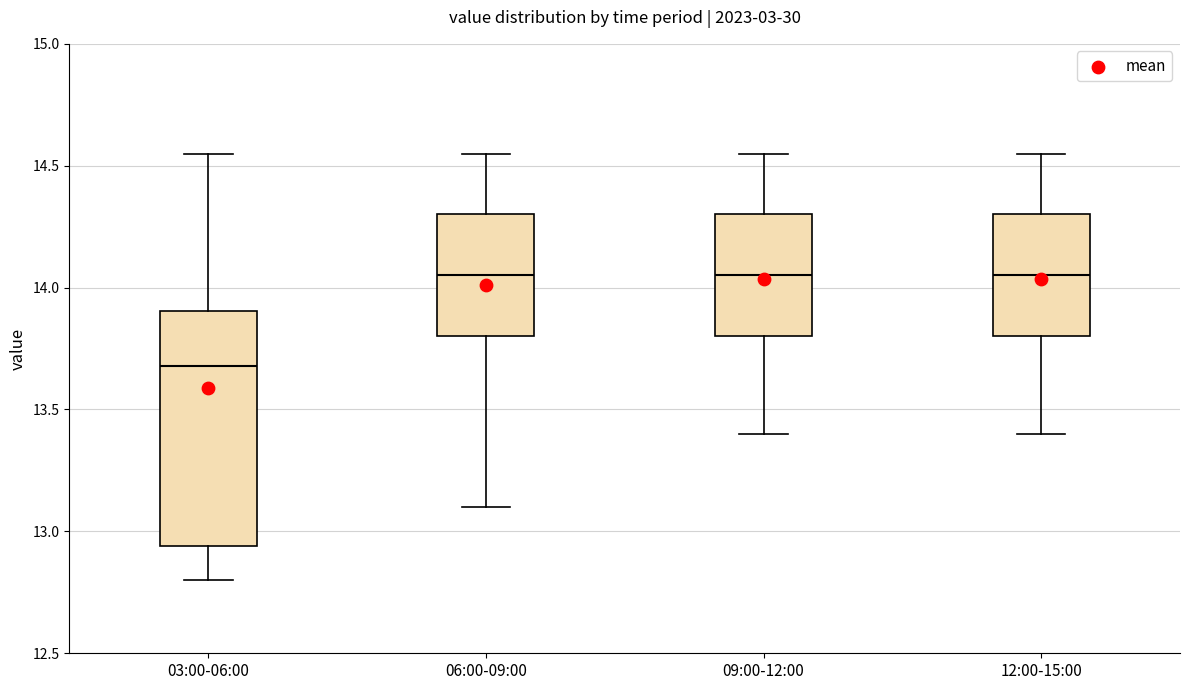

Reading left to right, read every box against the y-axis: the position of its median line, the range the box covers, and the ends of its whiskers. The values are not printed on the chart, so give them approximately, as read against the axis.

03:00-06:00: median 13.70, box 12.95 to 13.90, whiskers 12.80 to 14.55
06:00-09:00: median 14.05, box 13.80 to 14.30, whiskers 13.10 to 14.55
09:00-12:00: median 14.05, box 13.80 to 14.30, whiskers 13.40 to 14.55
12:00-15:00: median 14.05, box 13.80 to 14.30, whiskers 13.40 to 14.55